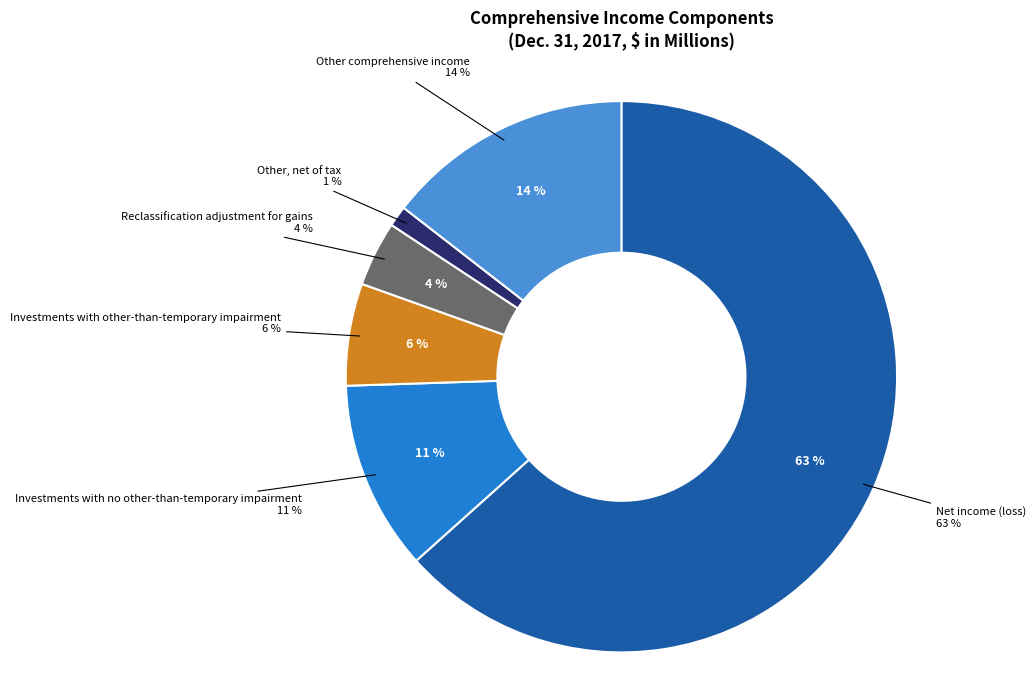

Which slice is the smallest?

Other, net of tax